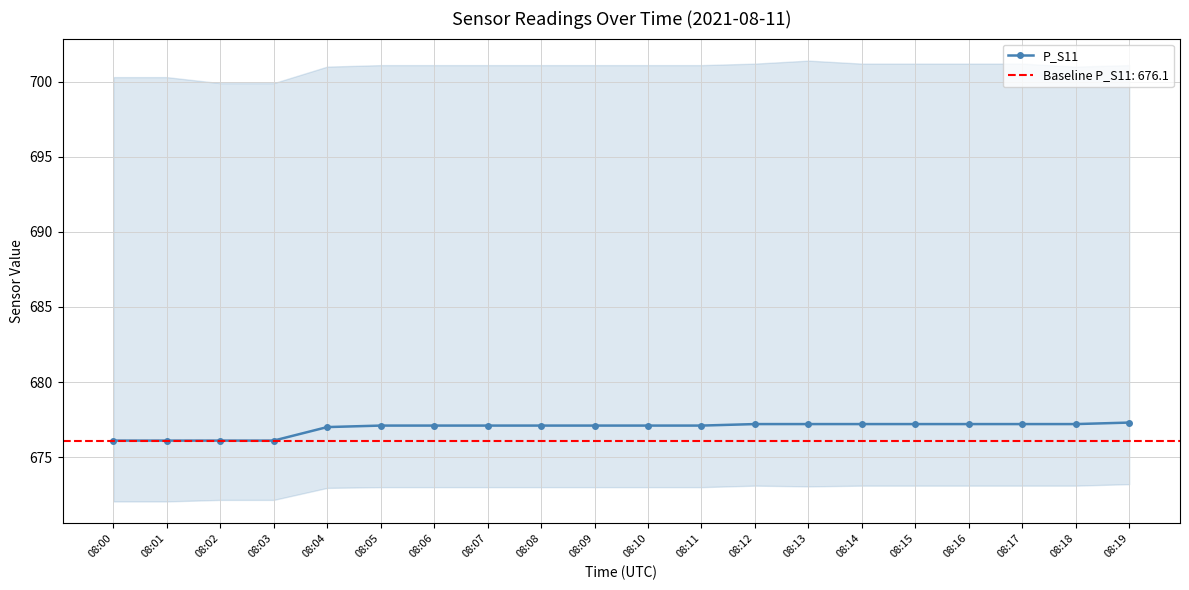

Reading left to right, transcribe all the data shown in this chart.

08:00=676.1	08:01=676.1	08:02=676.1	08:03=676.1	08:04=677.0	08:05=677.1	08:06=677.1	08:07=677.1	08:08=677.1	08:09=677.1	08:10=677.1	08:11=677.1	08:12=677.2	08:13=677.2	08:14=677.2	08:15=677.2	08:16=677.2	08:17=677.2	08:18=677.2	08:19=677.3